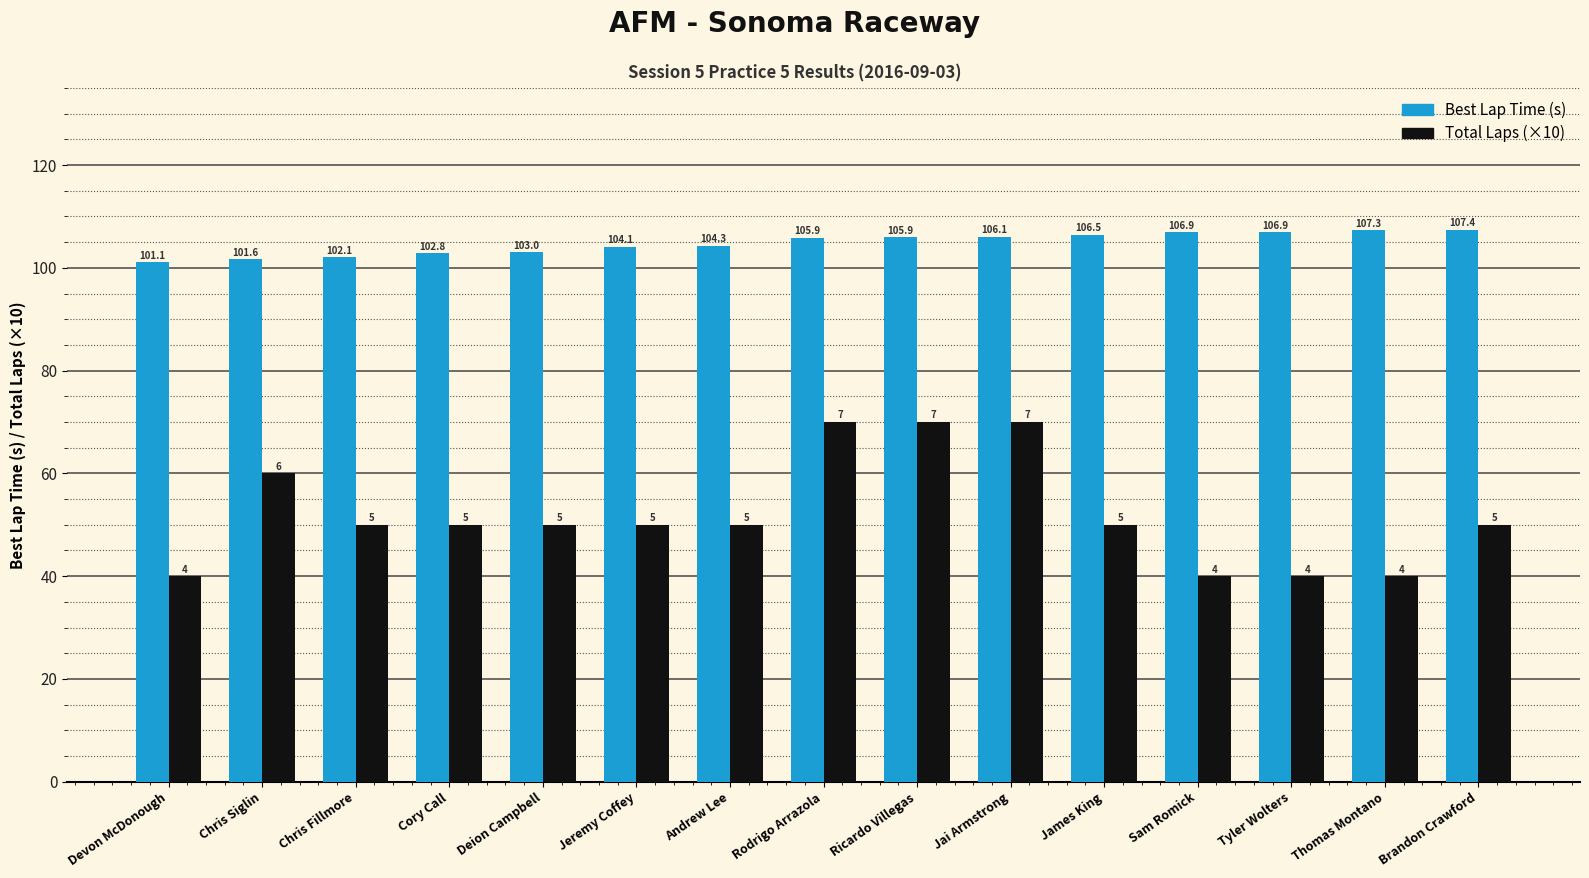

Where does the Best Lap Time (s) series first go above 105?

Rodrigo Arrazola